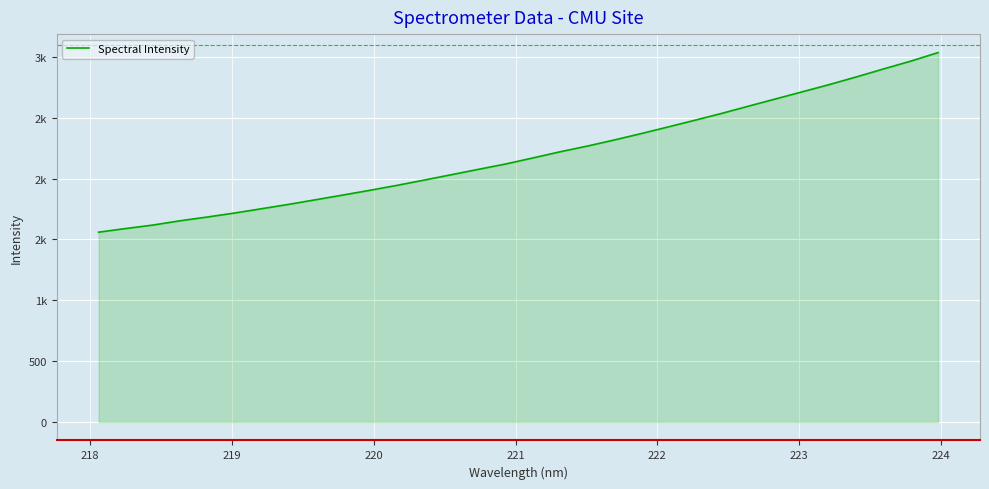

Does the chart display data point markers on the line(s)?

No